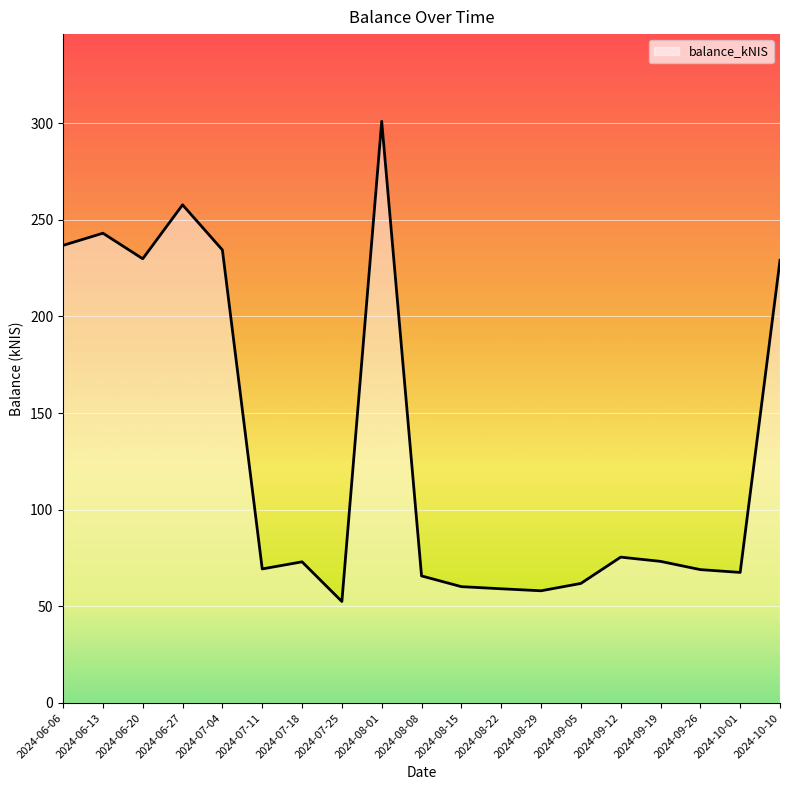

What is the greatest value displayed?

300.9